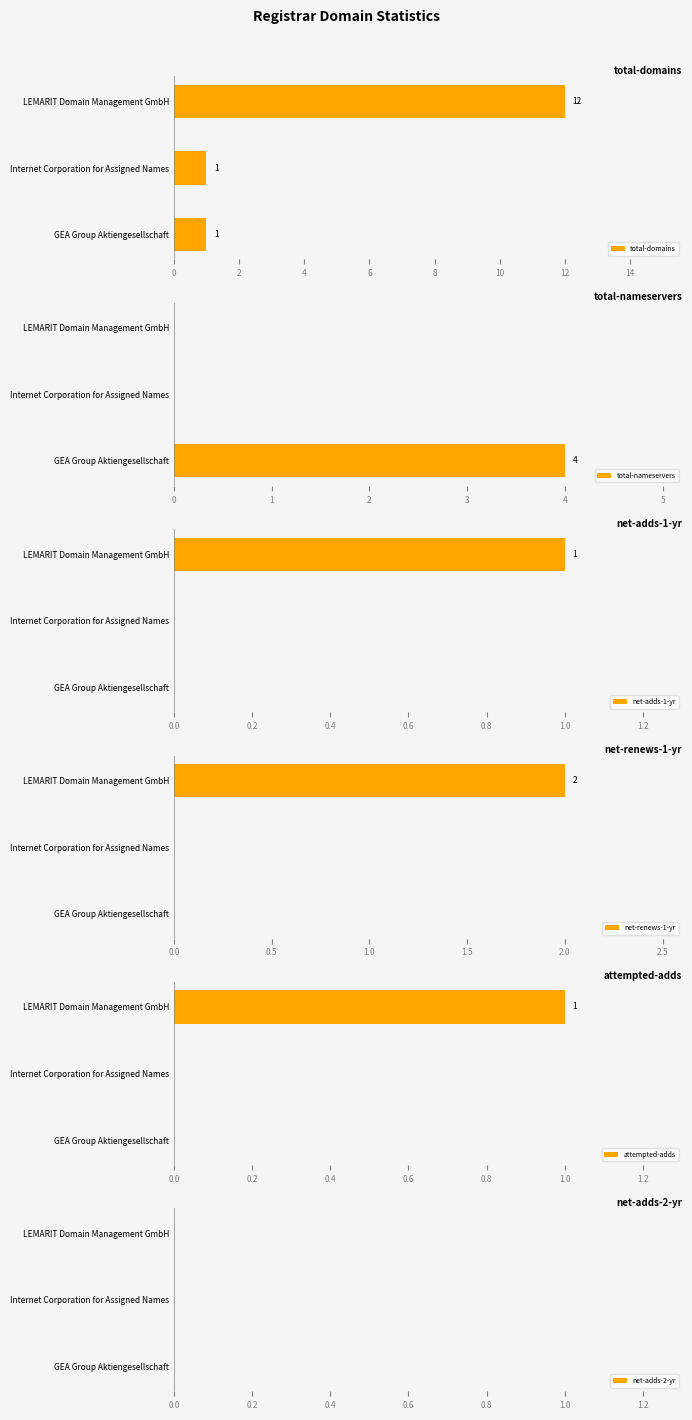

Is it true that total-domains equals 1 at Internet Corporation for Assigned Names?

True